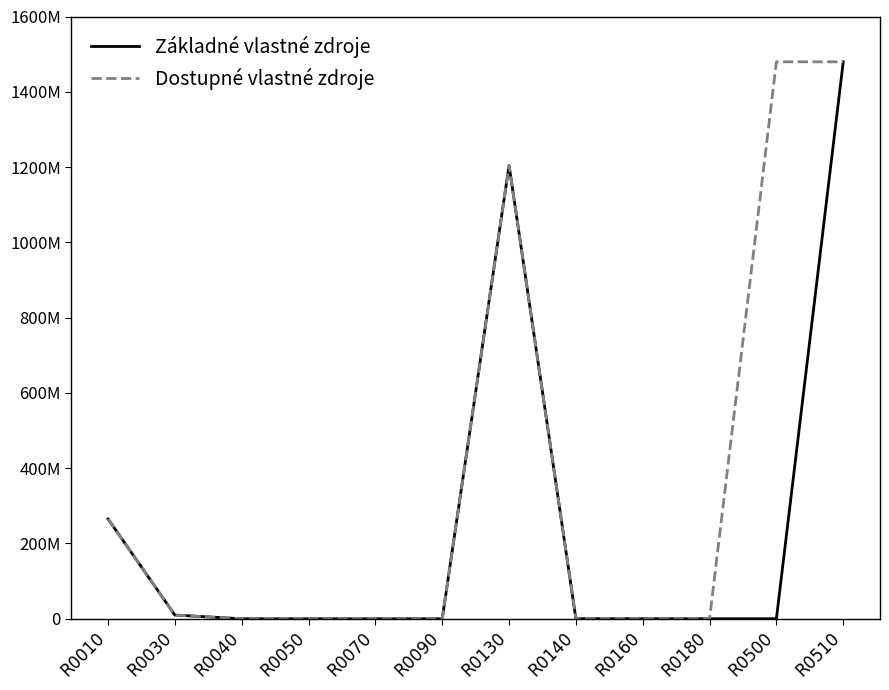

What is the value of the Základné vlastné zdroje point at the 9th from the left?

142870.9